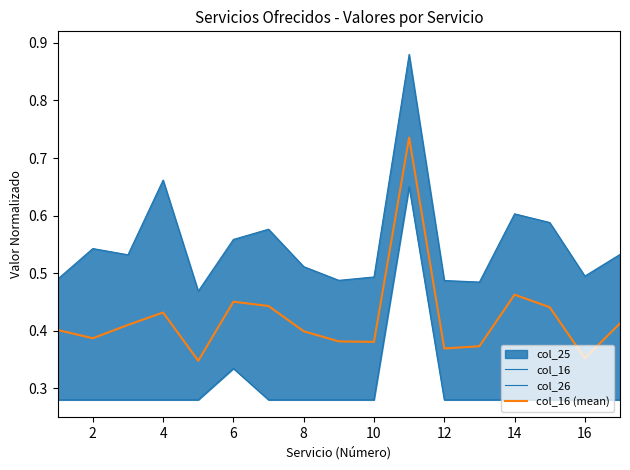

How many interior local valleys does the col_16 series have?

5